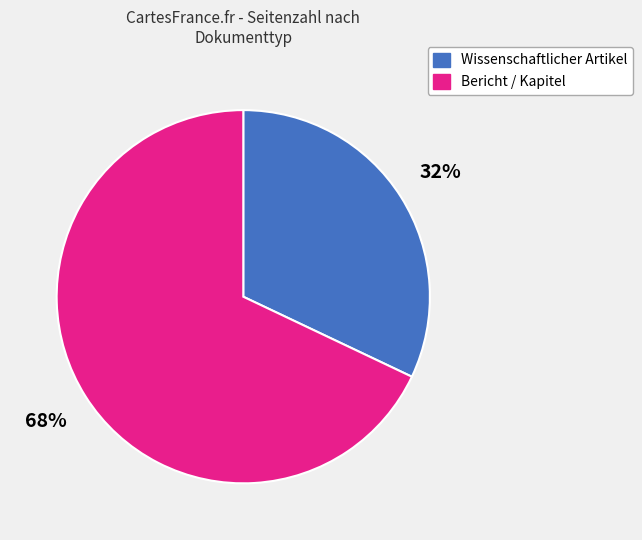

The Wissenschaftlicher Artikel slice represents 32% of the pie. True or false?

True